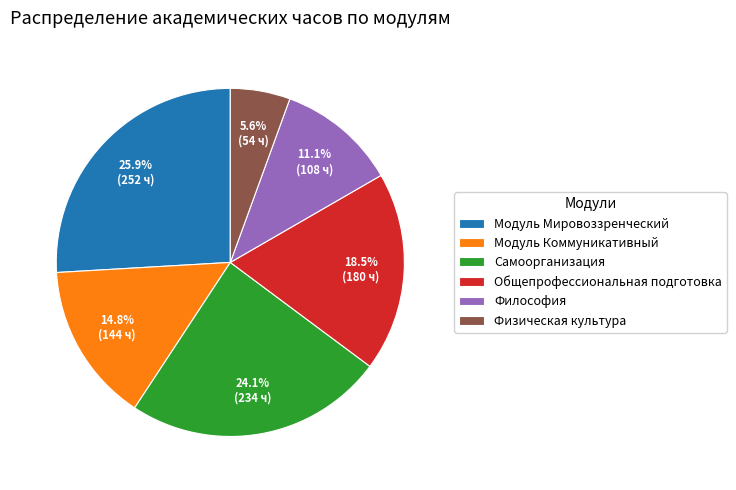

Count the number of slices in the pie.

6